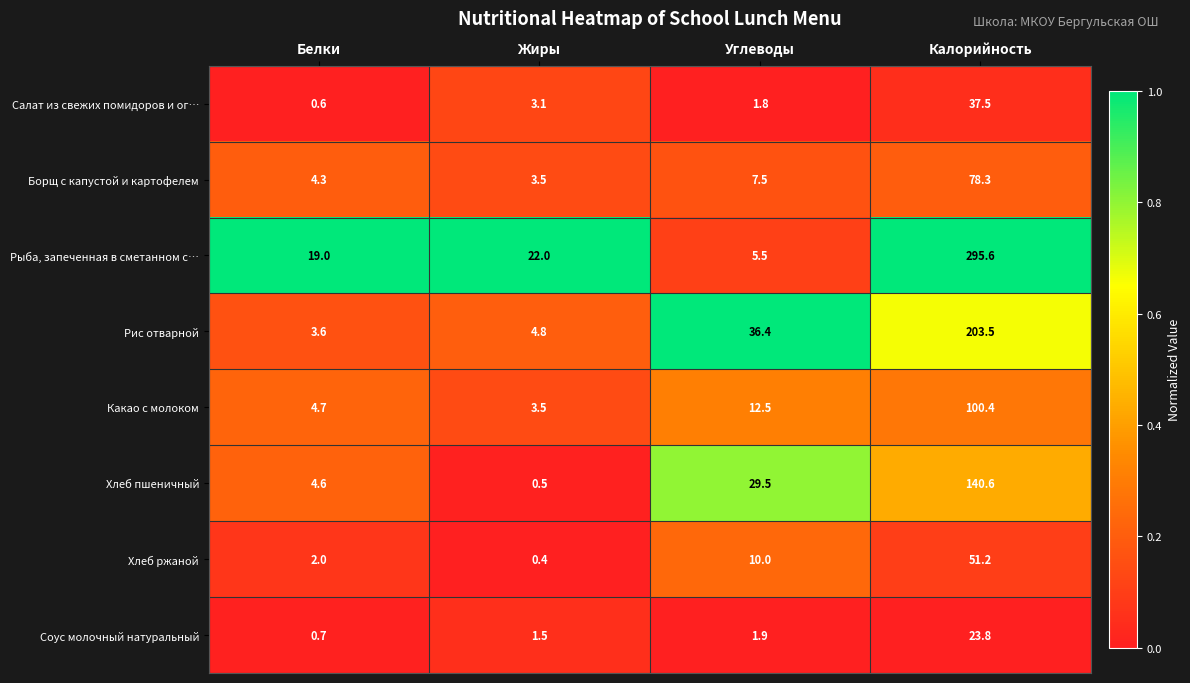

Which series changed the most between Белки and Жиры?

Хлеб пшеничный